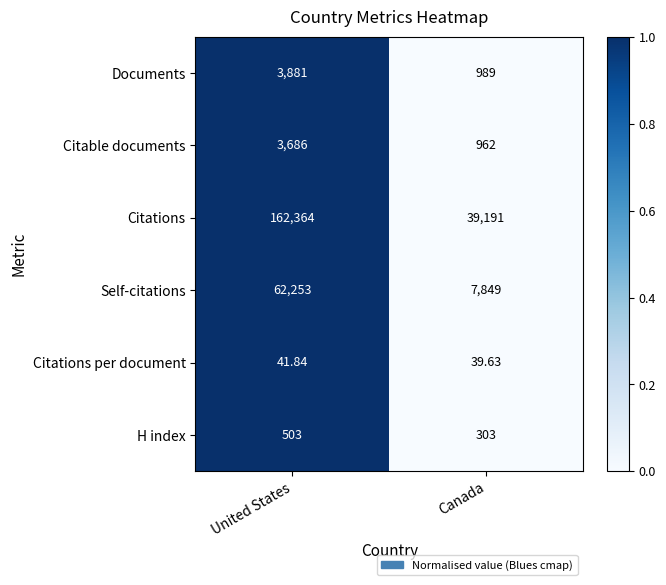

Which series has the widest spread of values?

Citations